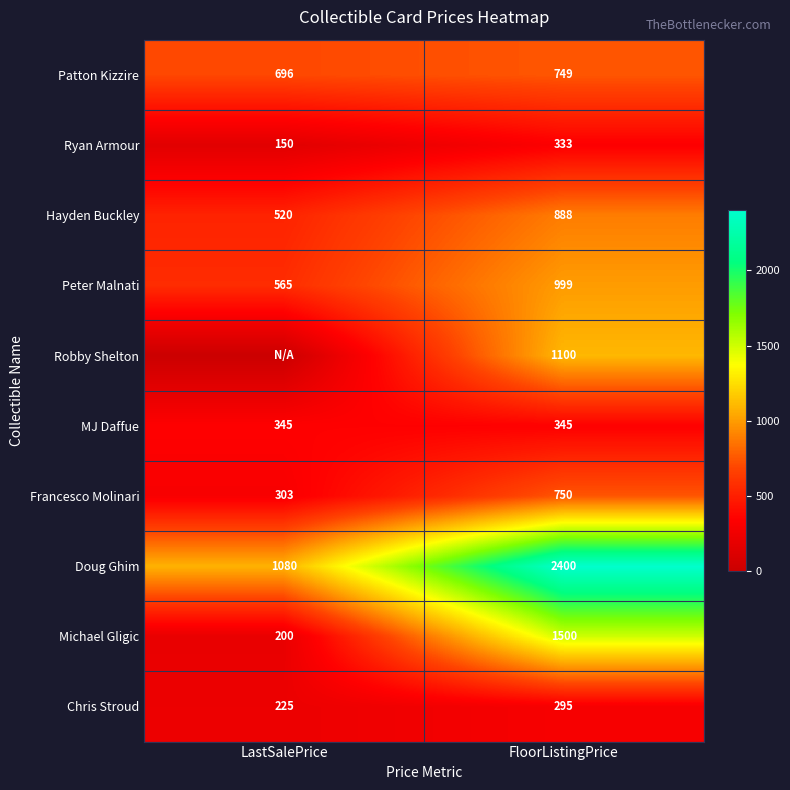

Which label corresponds to the smallest value in the chart?

LastSalePrice